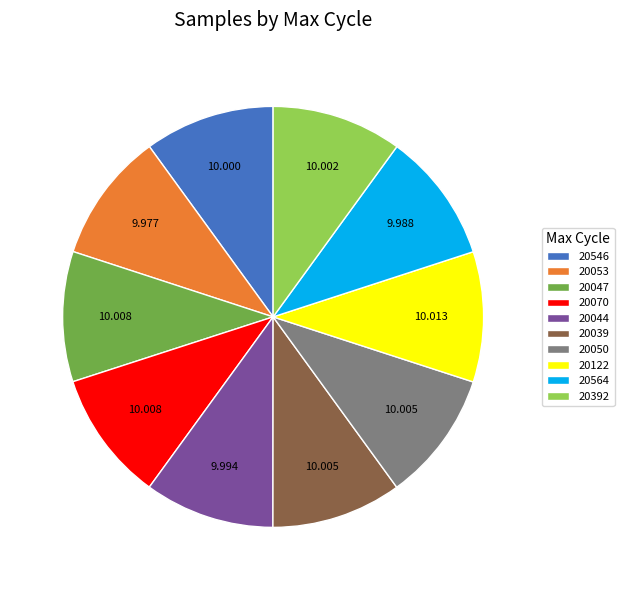

Does any single category account for the majority?

No